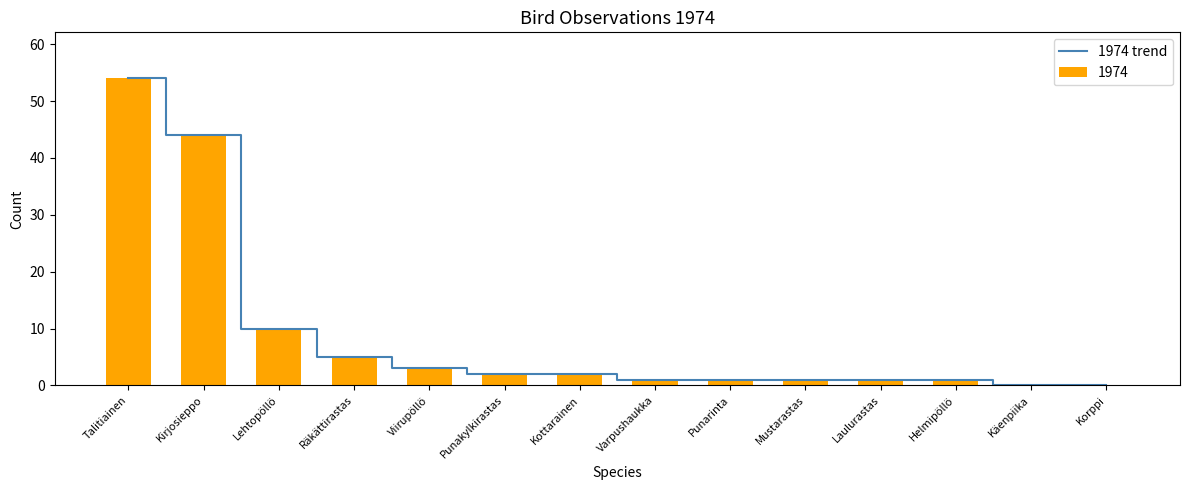

What is the sum of the values at Talitiainen and Punarinta?

55